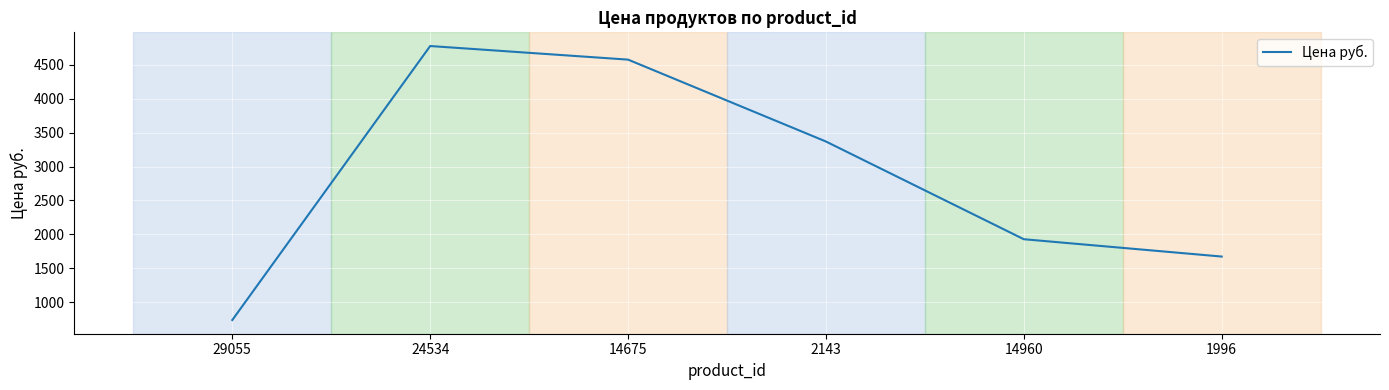

Rank the categories by value from highest to lowest.

24534, 14675, 2143, 14960, 1996, 29055